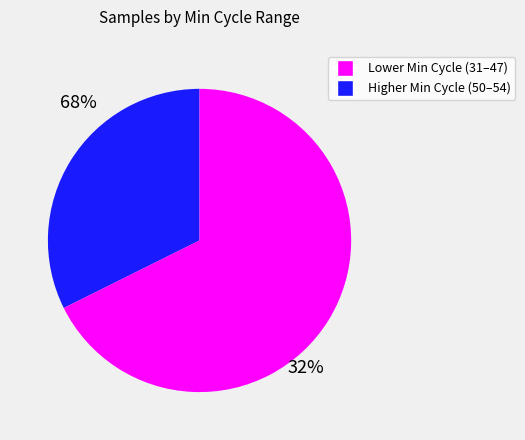

How many segments does this pie chart have?

2